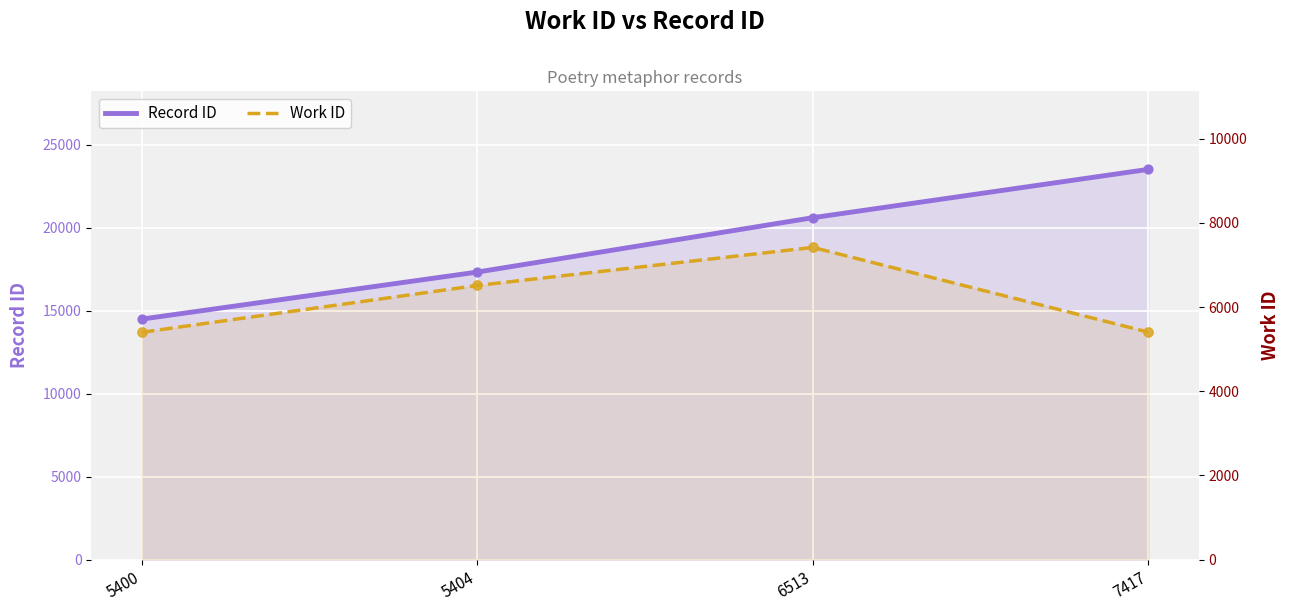

At which category is the sum across all series the highest?

7417